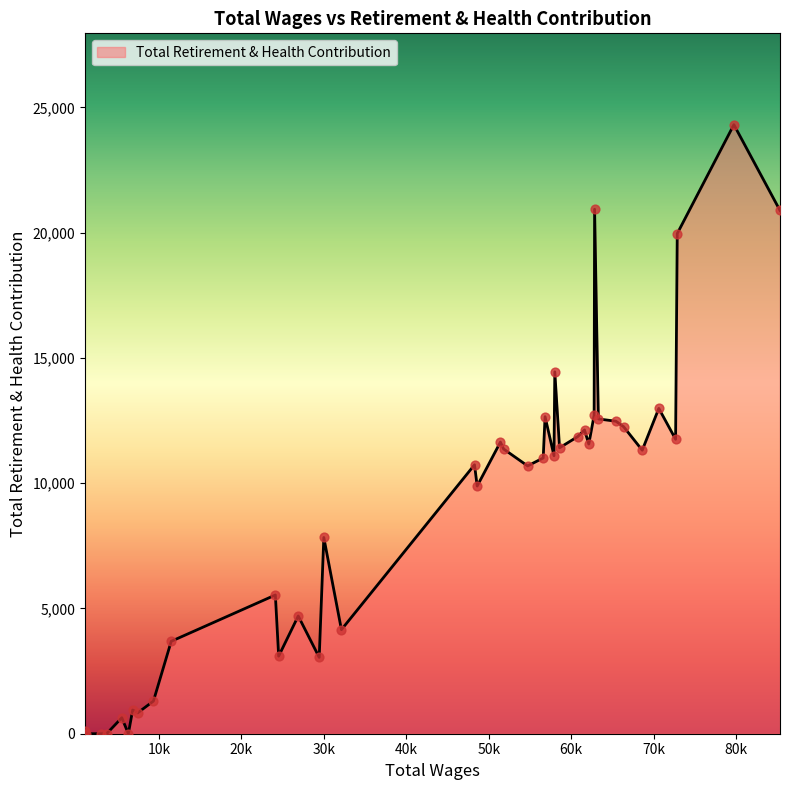

What is the difference between the maximum and minimum values?

24309